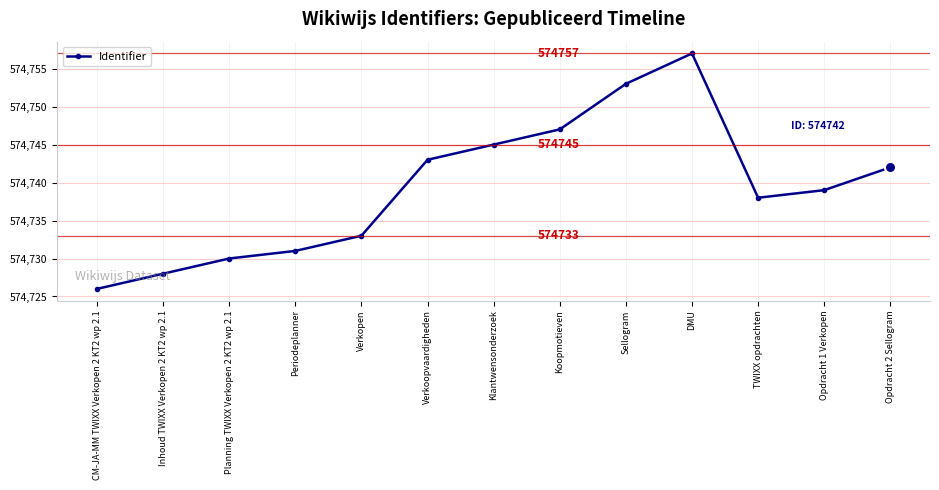

Which label corresponds to the smallest value in the chart?

CM-JA-MM TWIXX Verkopen 2 KT2 wp 2.1